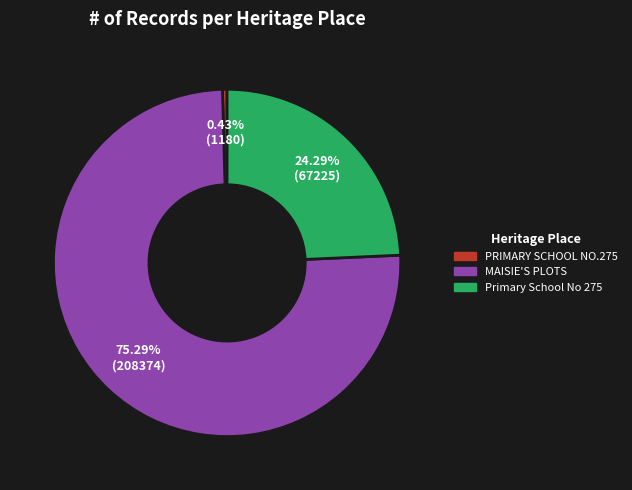

To the nearest percent, what portion does Primary School No 275 represent?

24%